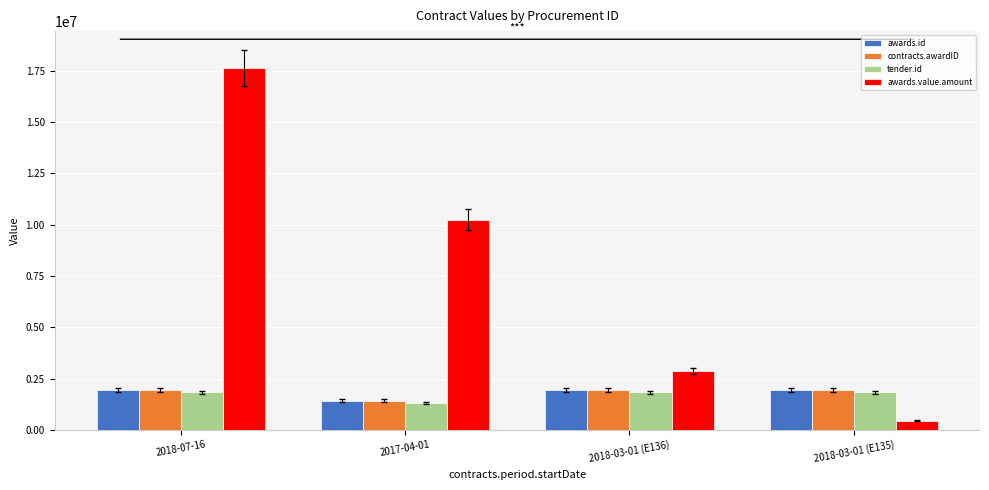

Which label corresponds to the largest value in the chart?

2018-07-16